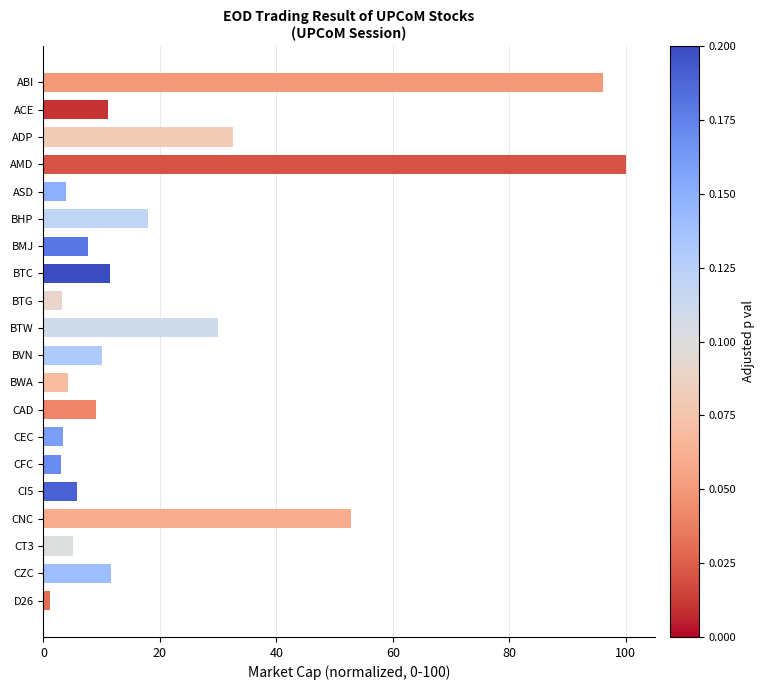

What is the greatest value displayed?

100.0